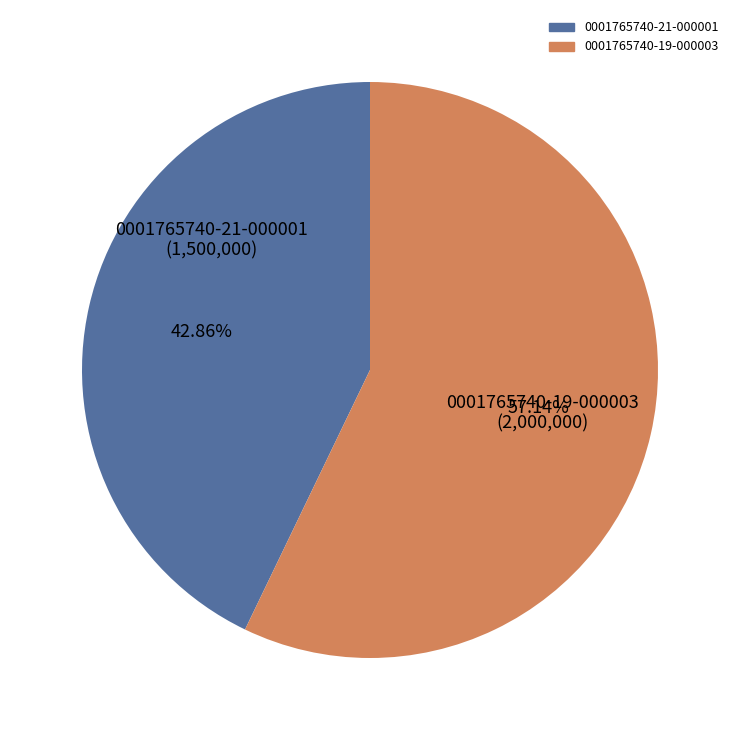

To the nearest percent, what is the difference between the 0001765740-21-000001 and 0001765740-19-000003 slice percentages?

14%